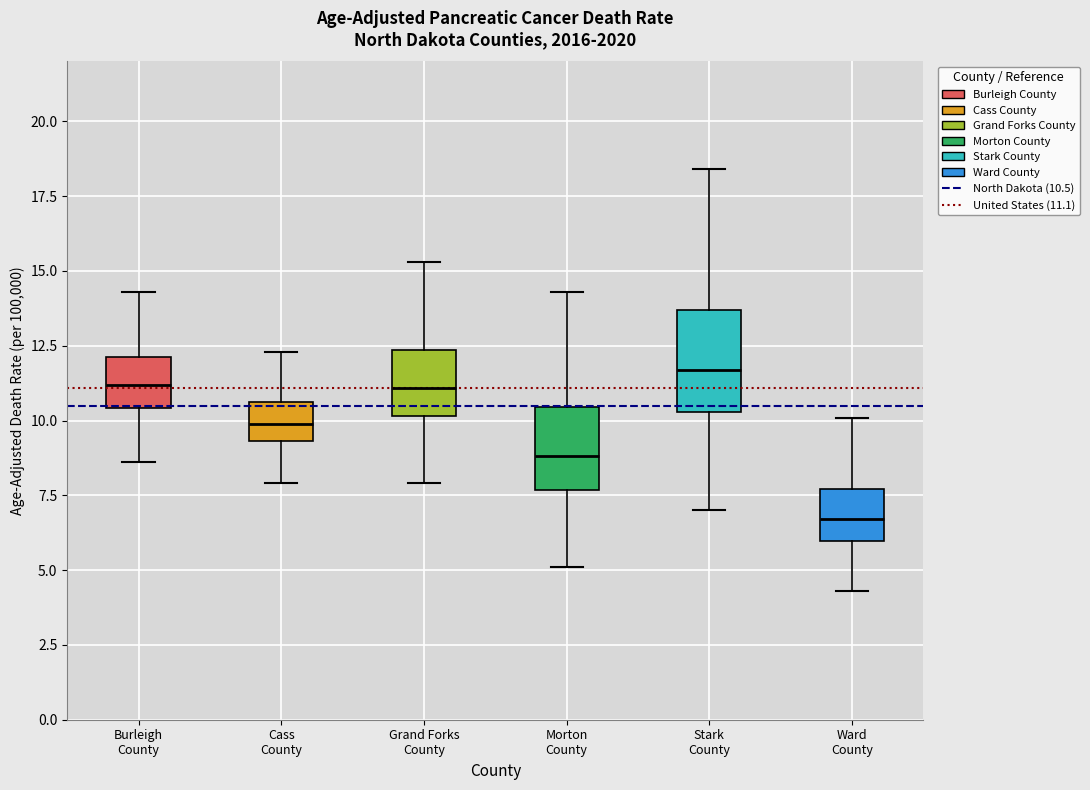

Reading left to right, transcribe this box plot: for each box, give where its median line is, the range the box spans, and where its two whiskers end, as read against the y-axis. The values are not printed on the chart, so give them approximately, as read against the axis.

Burleigh County: median 11.0, box 10.5 to 12.0, whiskers 8.5 to 14.5
Cass County: median 10.0, box 9.5 to 10.5, whiskers 8.0 to 12.5
Grand Forks County: median 11.0, box 10.0 to 12.5, whiskers 8.0 to 15.5
Morton County: median 9.0, box 7.5 to 10.5, whiskers 5.0 to 14.5
Stark County: median 11.5, box 10.5 to 13.5, whiskers 7.0 to 18.5
Ward County: median 6.5, box 6.0 to 7.5, whiskers 4.5 to 10.0